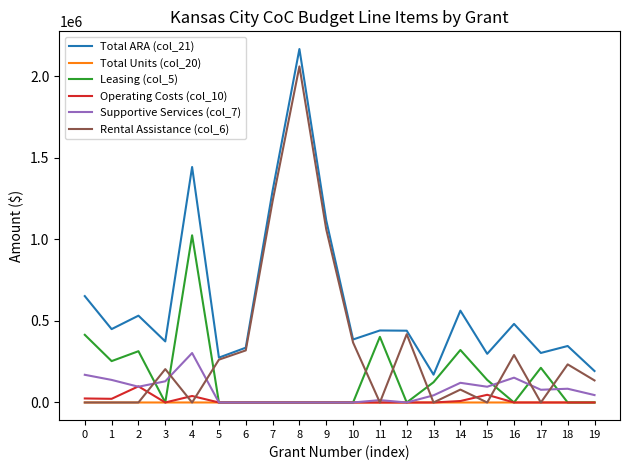

What is the sum of the Supportive Services (col_7) values at 17 and 3?

207787